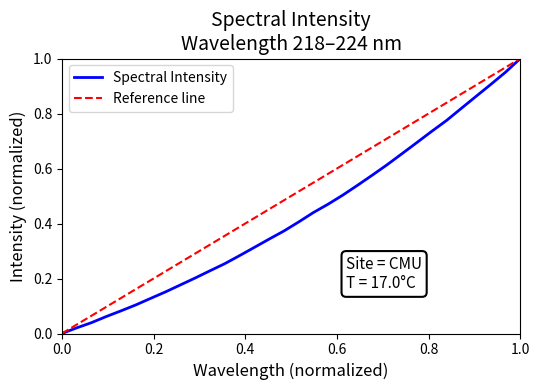

Rank the categories by value from lowest to highest.

218.0596, 218.2508, 218.442, 218.6332, 218.8244, 219.0156, 219.2067, 219.3979, 219.589, 219.7801, 219.9712, 220.1623, 220.3533, 220.5444, 220.7354, 220.9264, 221.1174, 221.3083, 221.4993, 221.6902, 221.8812, 222.0721, 222.263, 222.4538, 222.6447, 222.8355, 223.0264, 223.2172, 223.408, 223.5987, 223.7895, 223.9802